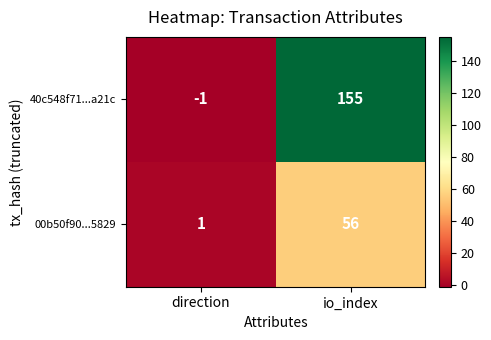

Is it true that 40c548f71...a21c equals 65 at io_index?

False